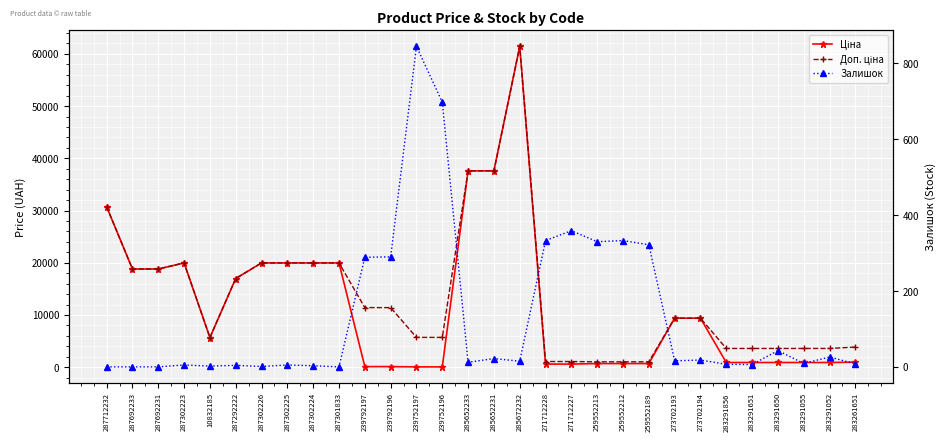

What position from the right is 239792197?

20